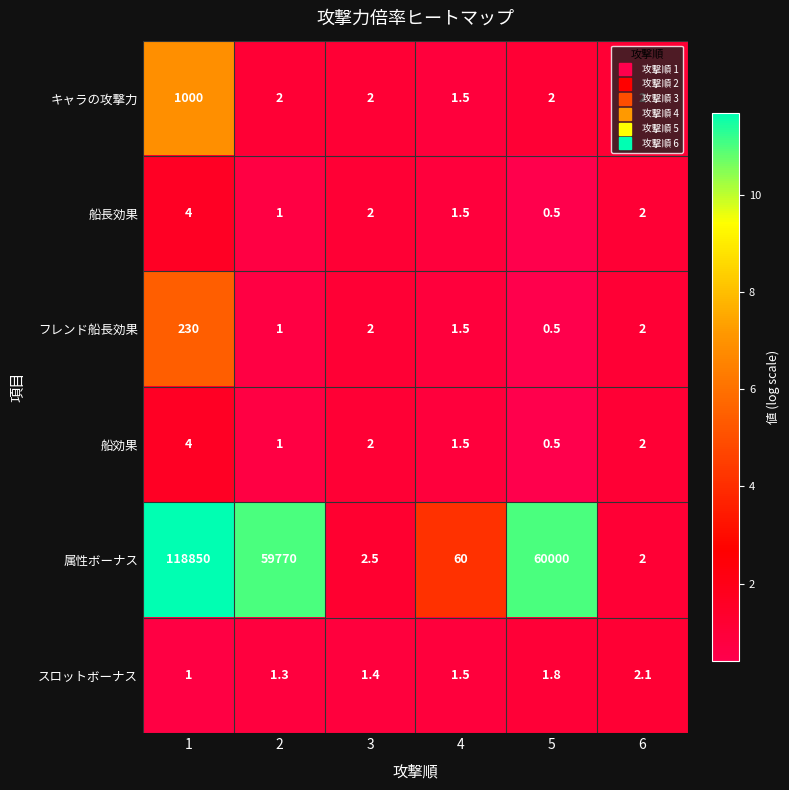

Between 4 and 5, which series saw the biggest shift?

属性ボーナス